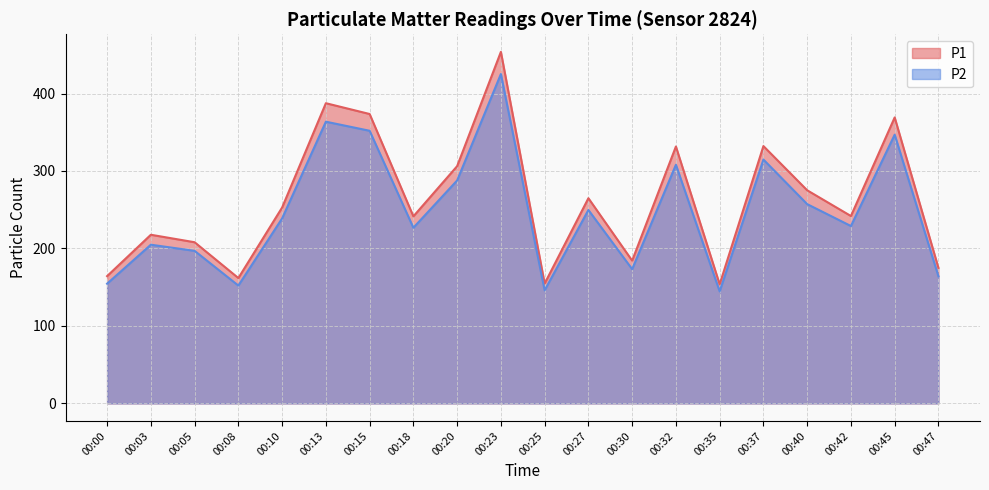

How many data points in P2 are less than 238?

10